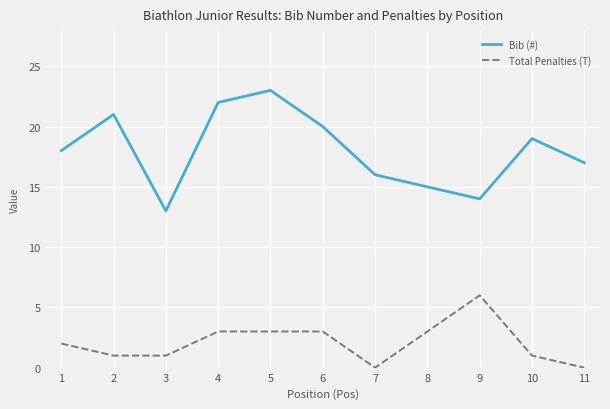

Which series has the largest range (max minus min)?

Bib (#)